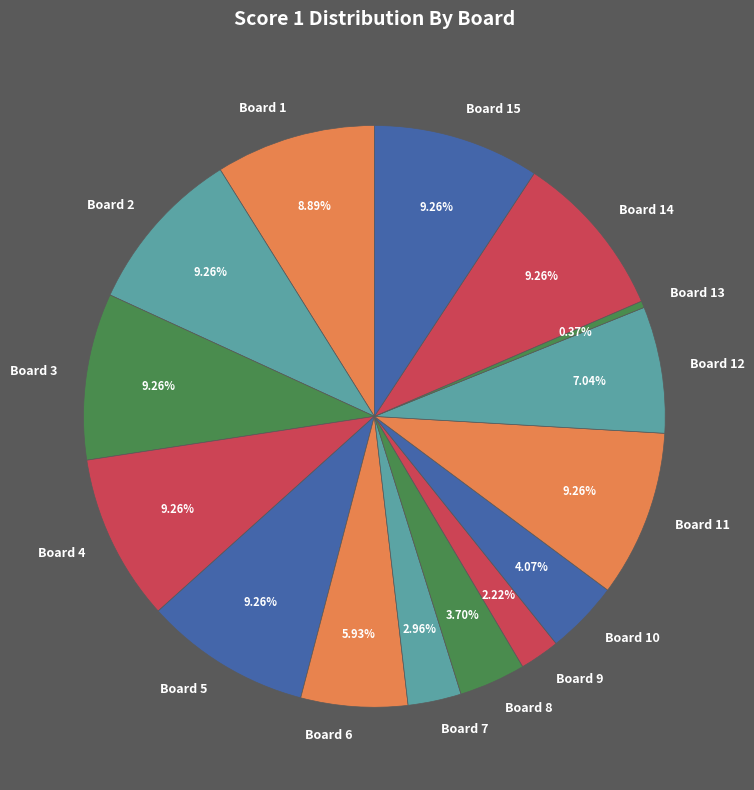

How many segments does this pie chart have?

15